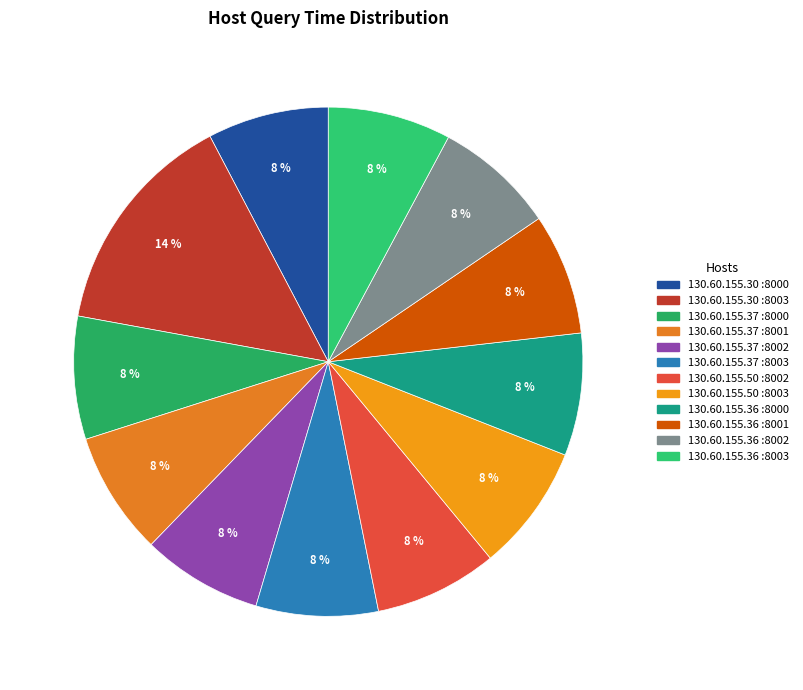

How many segments does this pie chart have?

12